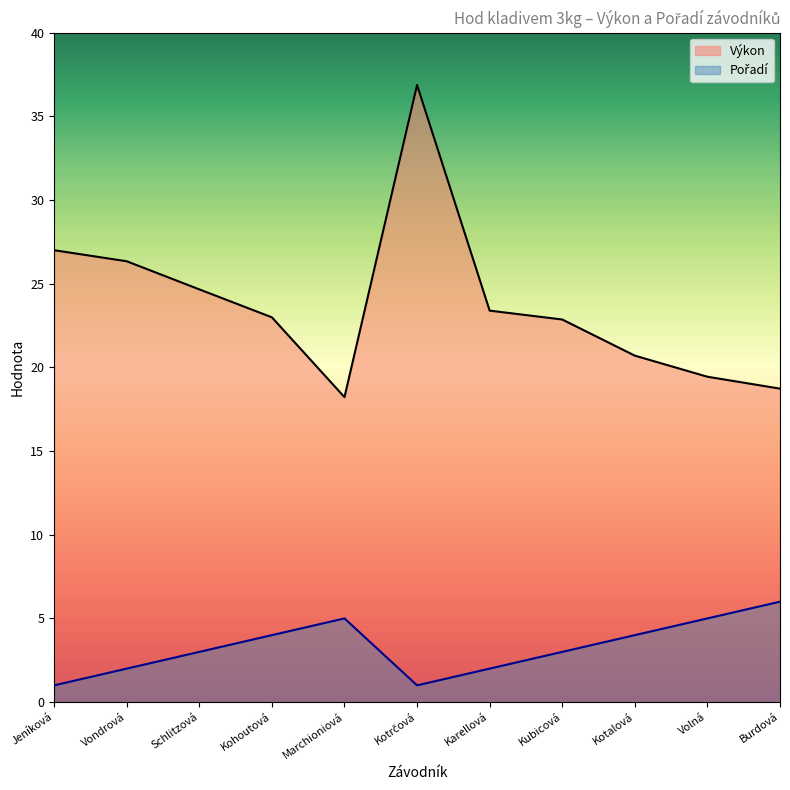

Reading left to right, what are all the values shown in this chart?

Výkon: Jeníková=27.0	Vondrová=26.3	Schlitzová=24.7	Kohoutová=23.0	Marchioniová=18.2	Kotrčová=36.9	Karellová=23.4	Kubicová=22.9	Kotalová=20.7	Volná=19.4	Burdová=18.7
Pořadí: Jeníková=1.0	Vondrová=2.0	Schlitzová=3.0	Kohoutová=4.0	Marchioniová=5.0	Kotrčová=1.0	Karellová=2.0	Kubicová=3.0	Kotalová=4.0	Volná=5.0	Burdová=6.0